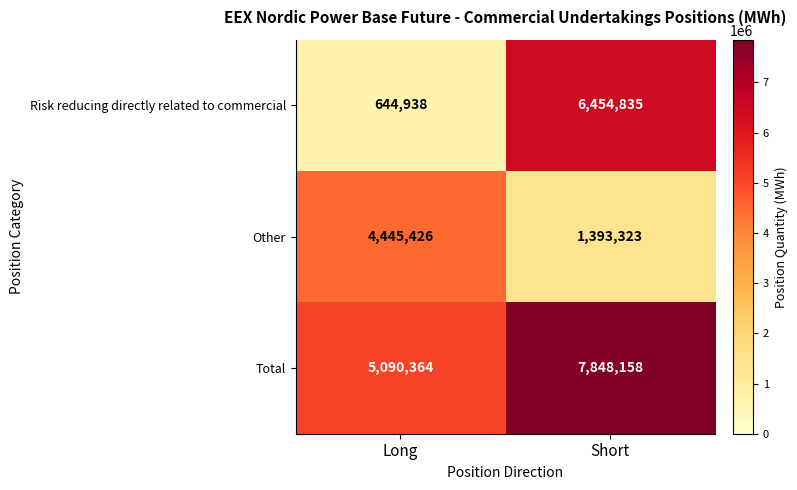

True or false: Total has a value of 5090364 at Long.

True